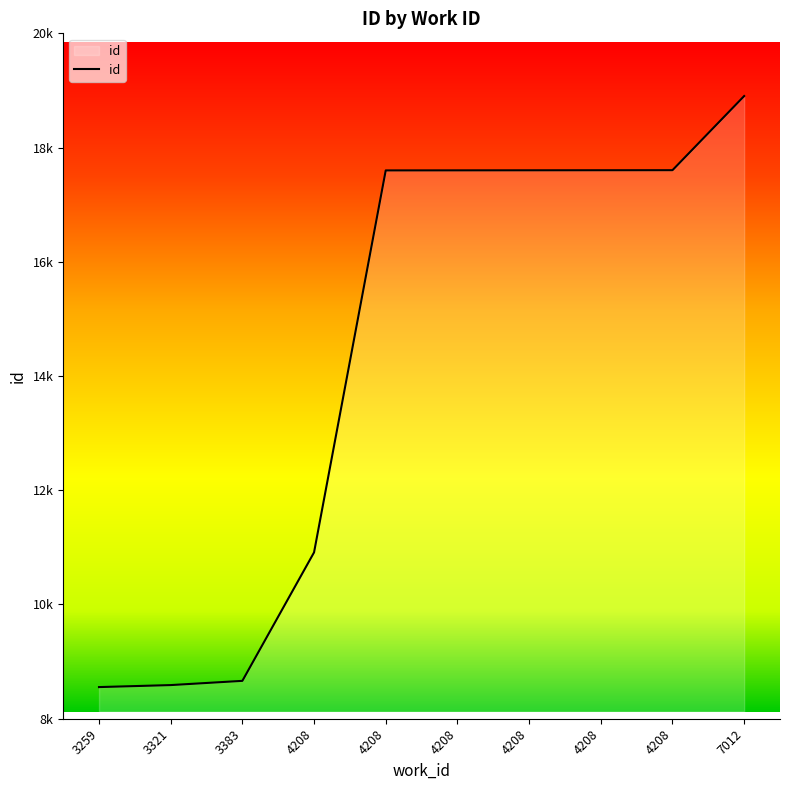

Does the chart display data point markers on the line(s)?

No